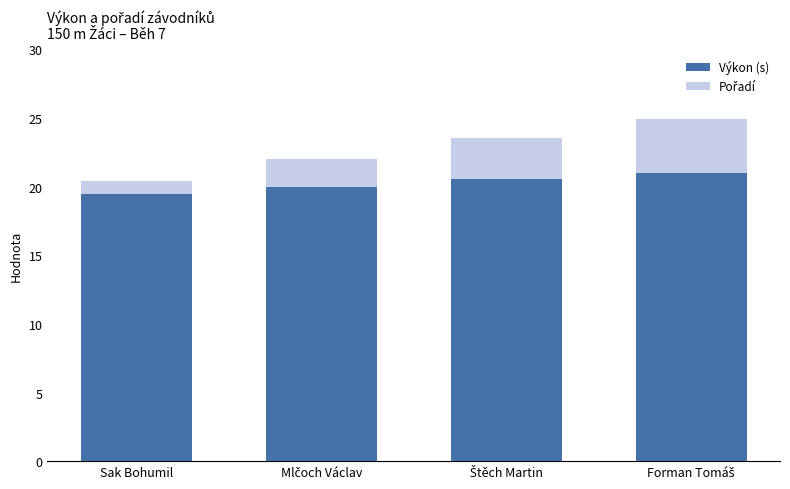

What is the difference between the second highest and minimum values in the Výkon (s) series?

1.1